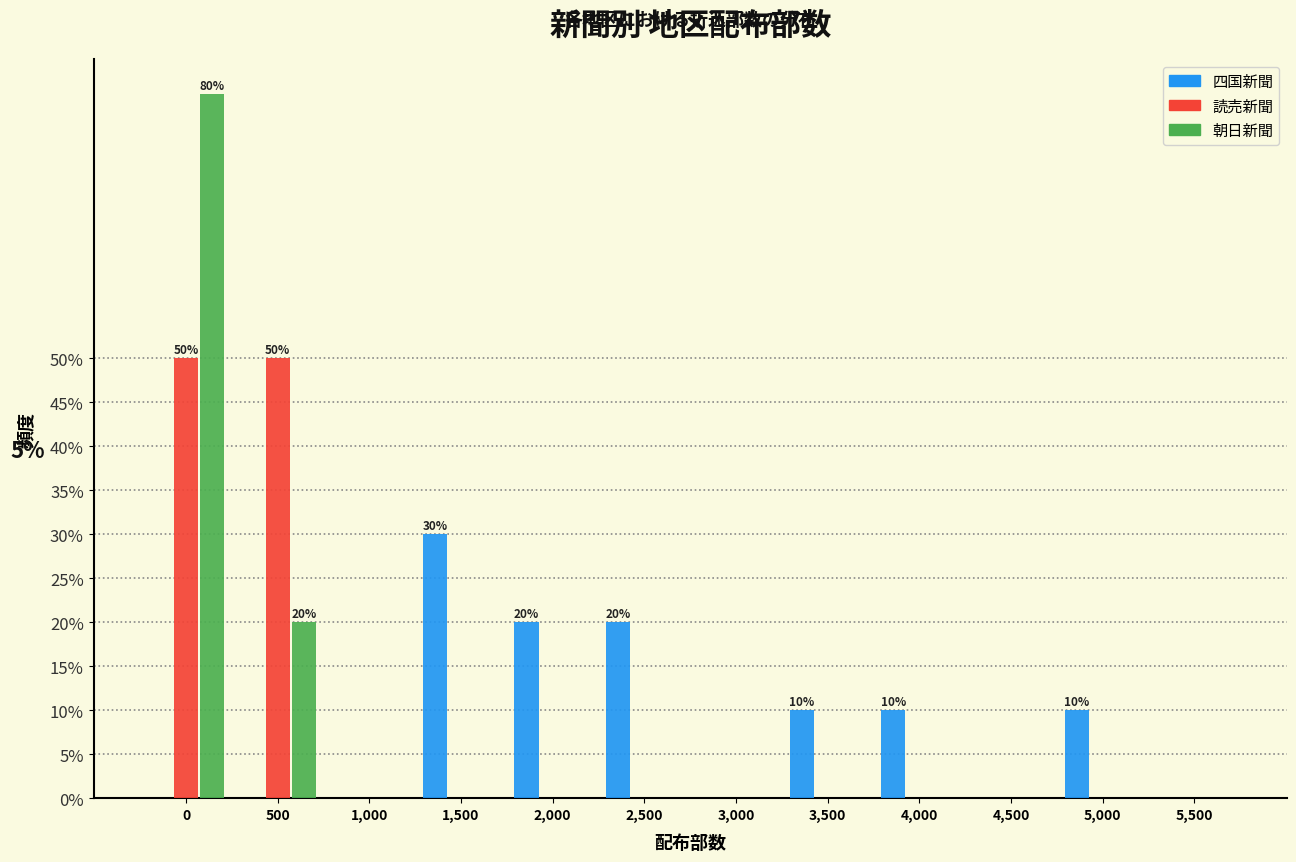

The 朝日新聞 series shows -56 at 4,000. True or false?

False